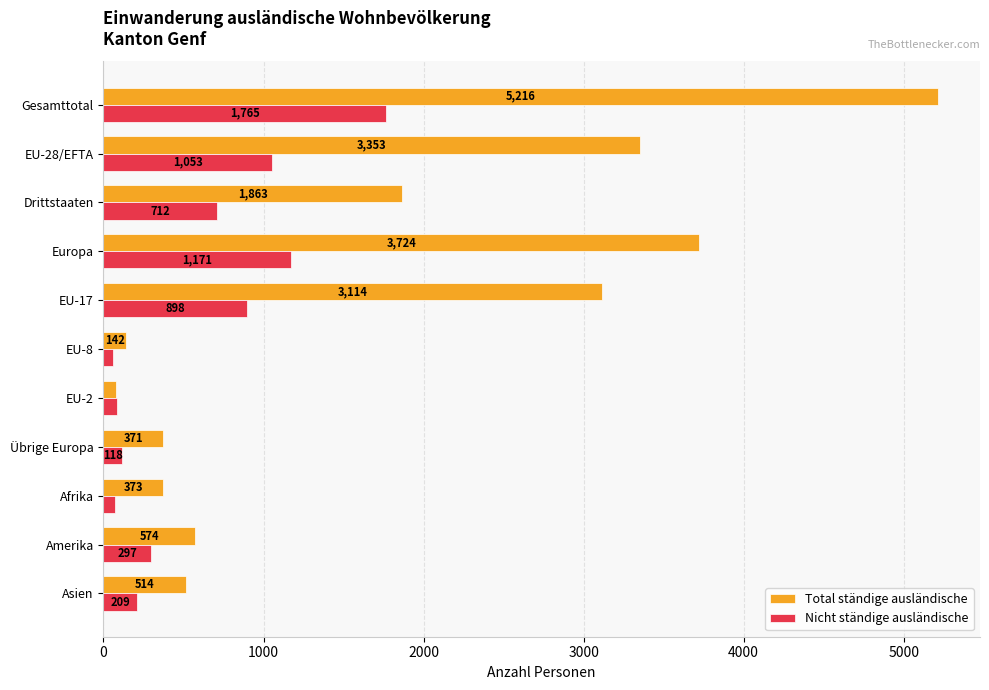

What value does the Total ständige ausländische series have at Gesamttotal?

5216